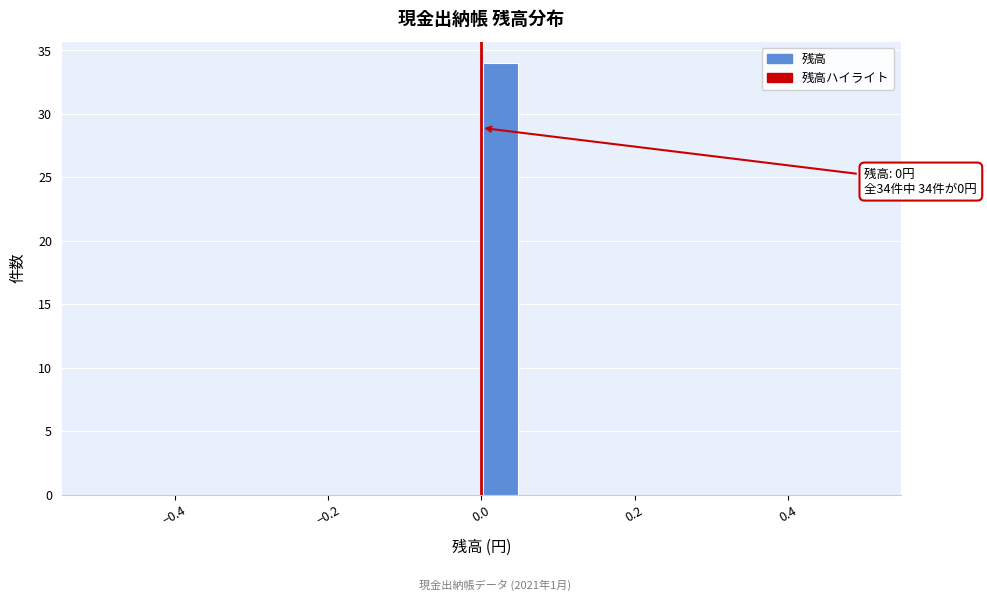

Read against the x-axis, roughly where is the centre of the tallest bar?

0.02